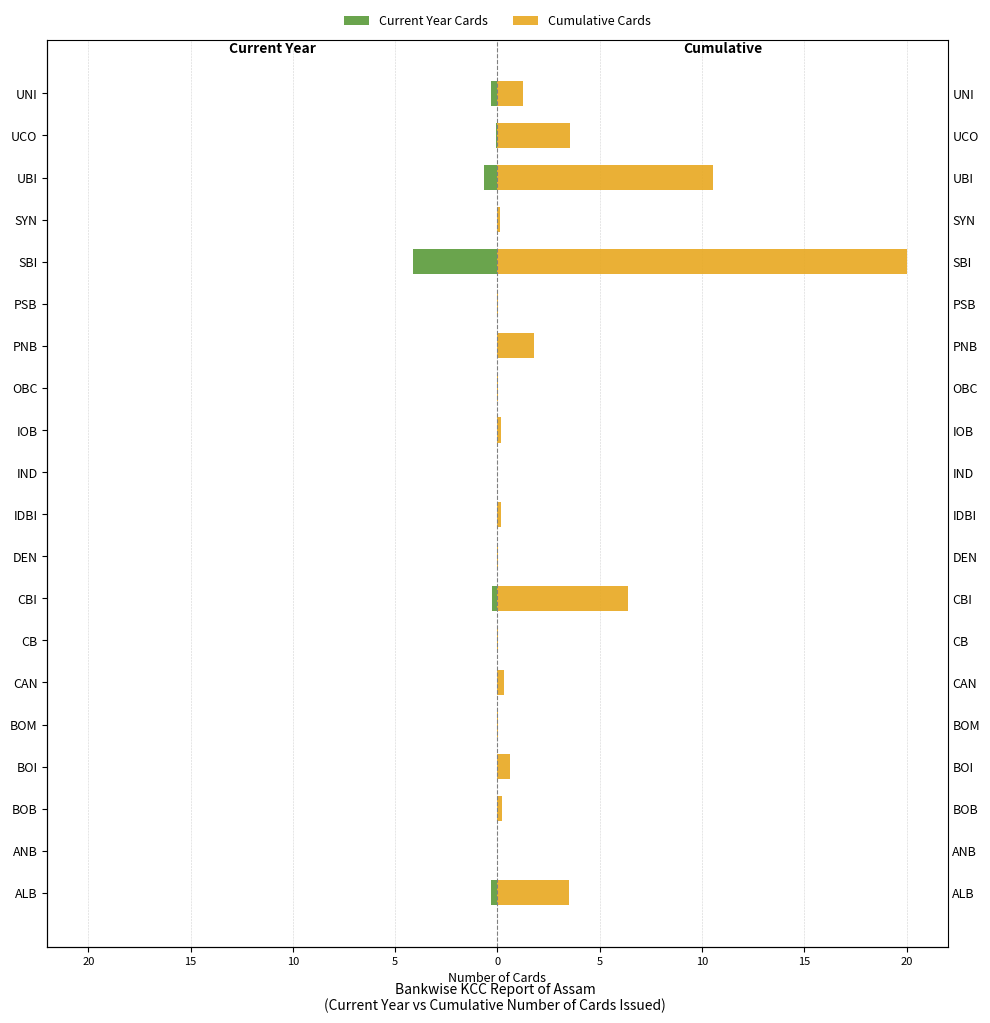

What is the difference between the maximum and minimum values in the Current Year Cards series?

4.1